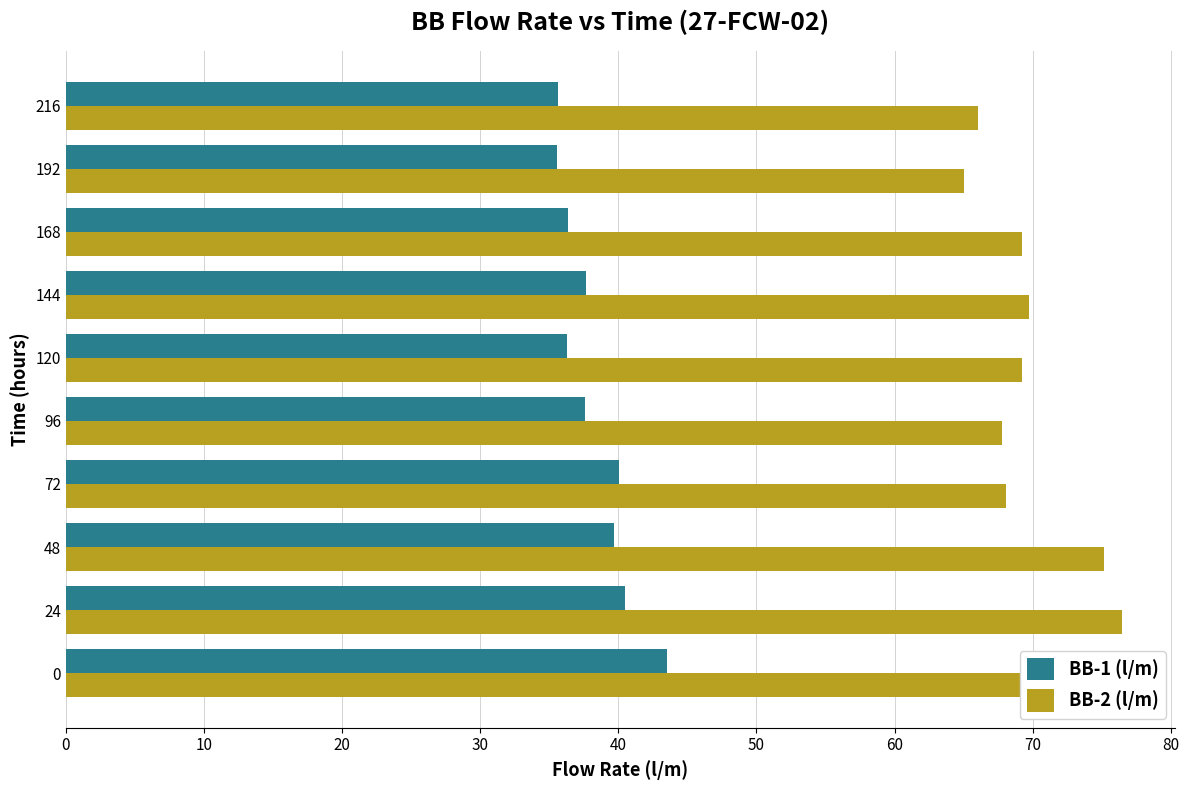

What is the maximum value shown in the chart?

76.5